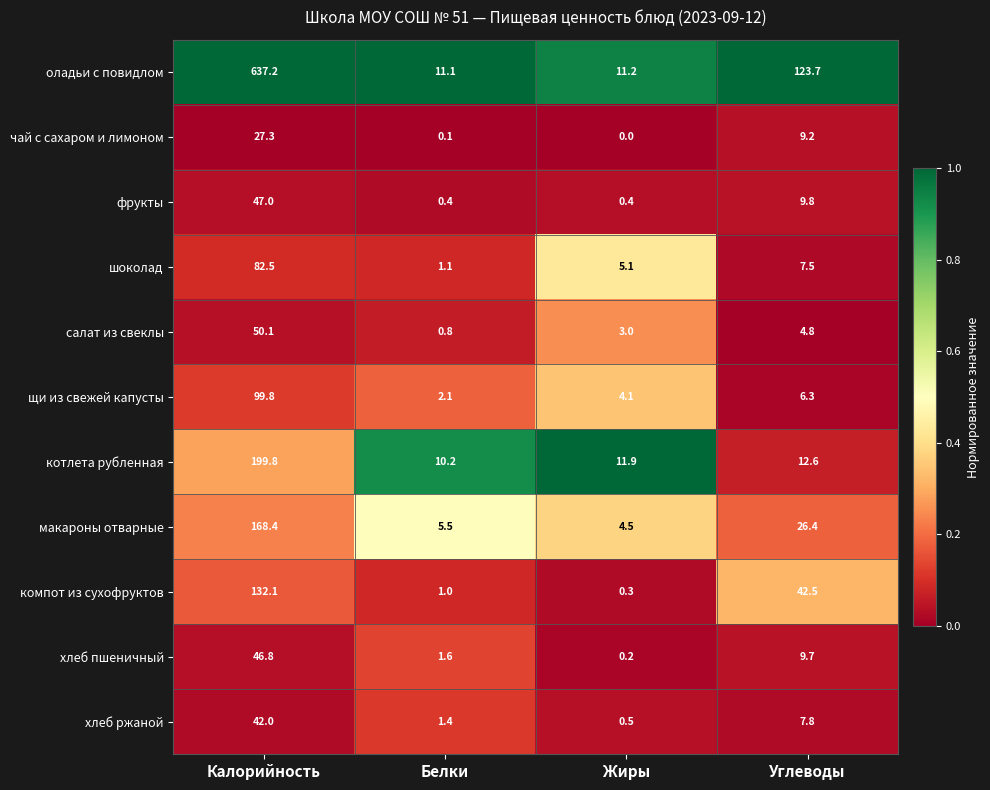

What is the greatest value displayed?

637.2